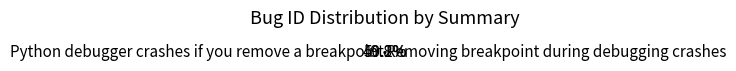

Count the number of slices in the pie.

2